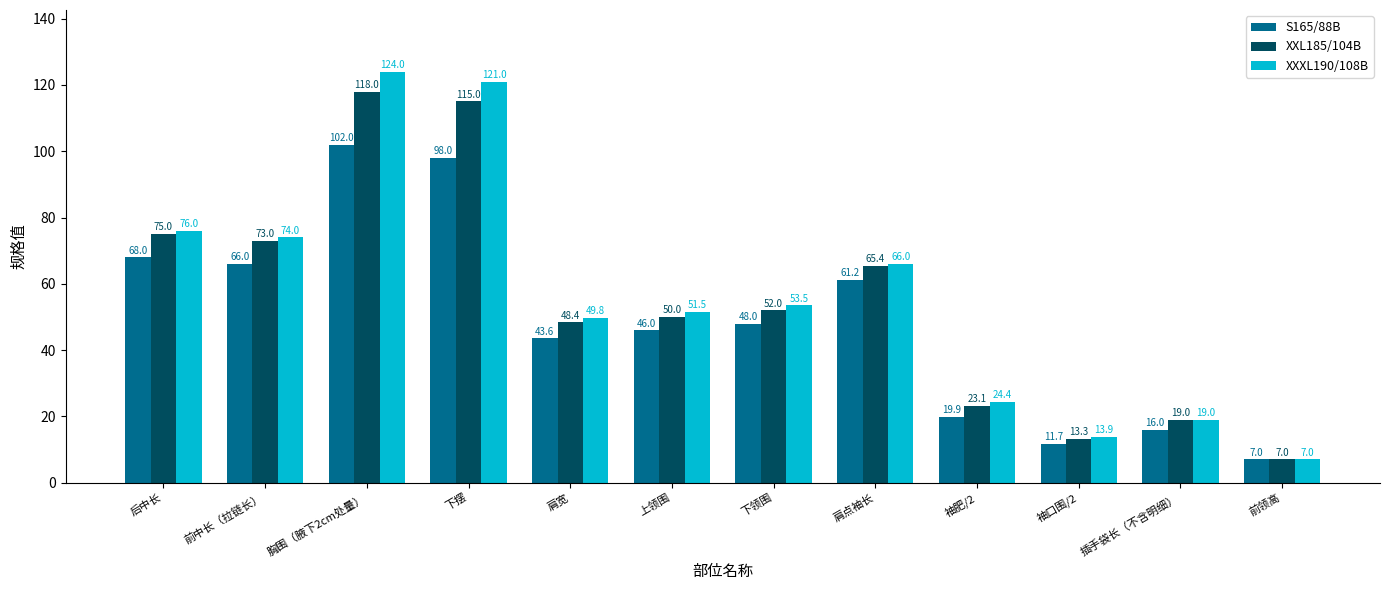

Which series changed the most between 前中长（拉链长） and 下领围?

XXL185/104B